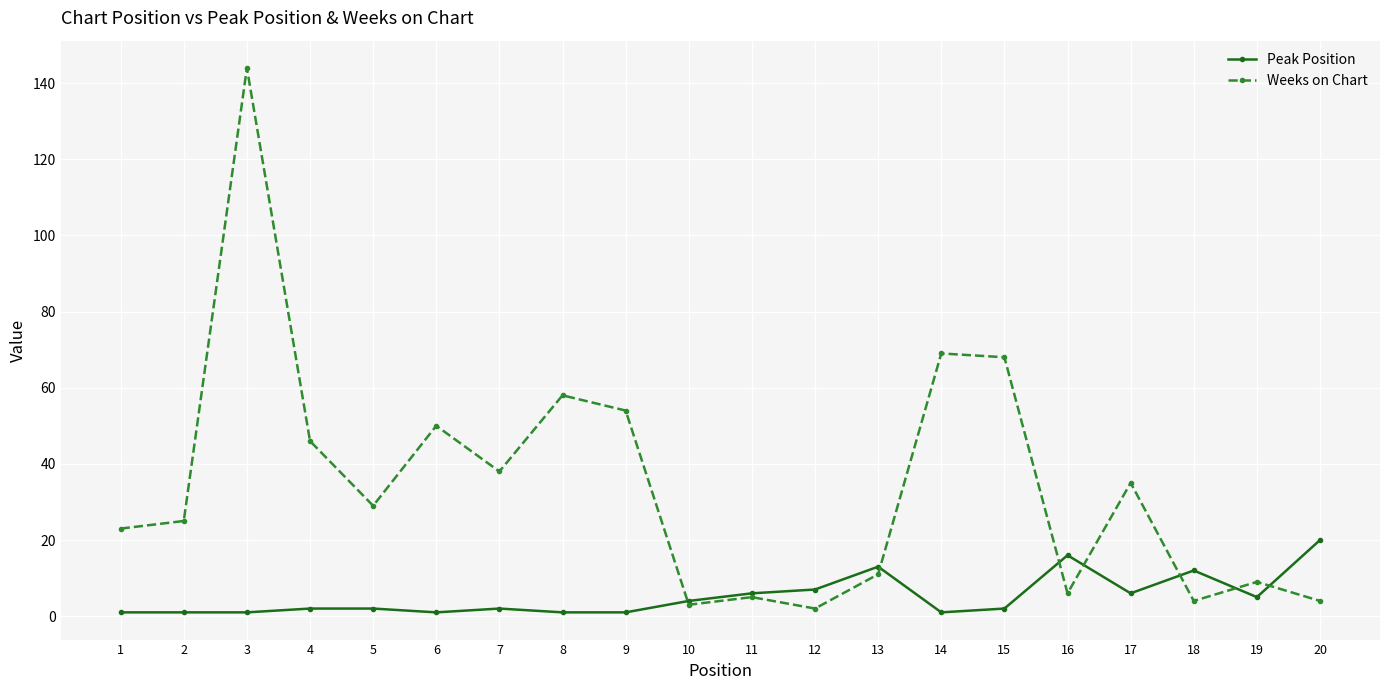

Rank the series at 16 from lowest to highest value.

Weeks on Chart, Peak Position